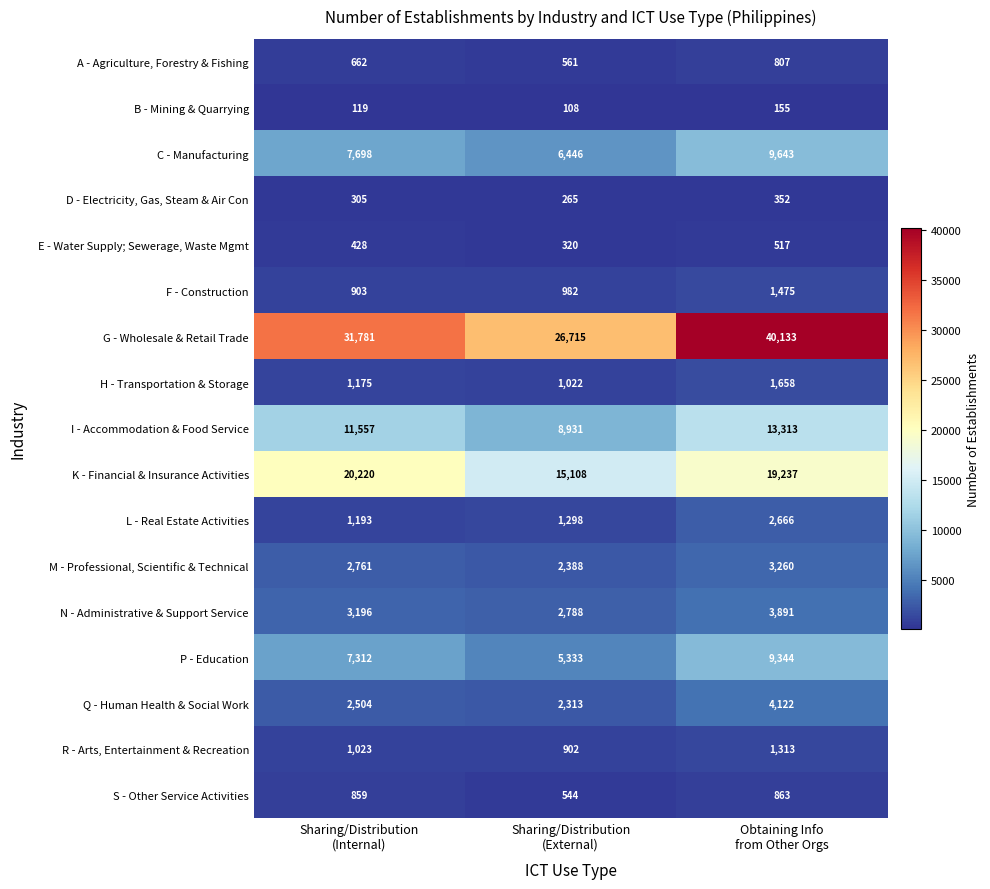

Which series changed the most between Sharing/Distribution
(External) and Obtaining Info
from Other Orgs?

G - Wholesale & Retail Trade